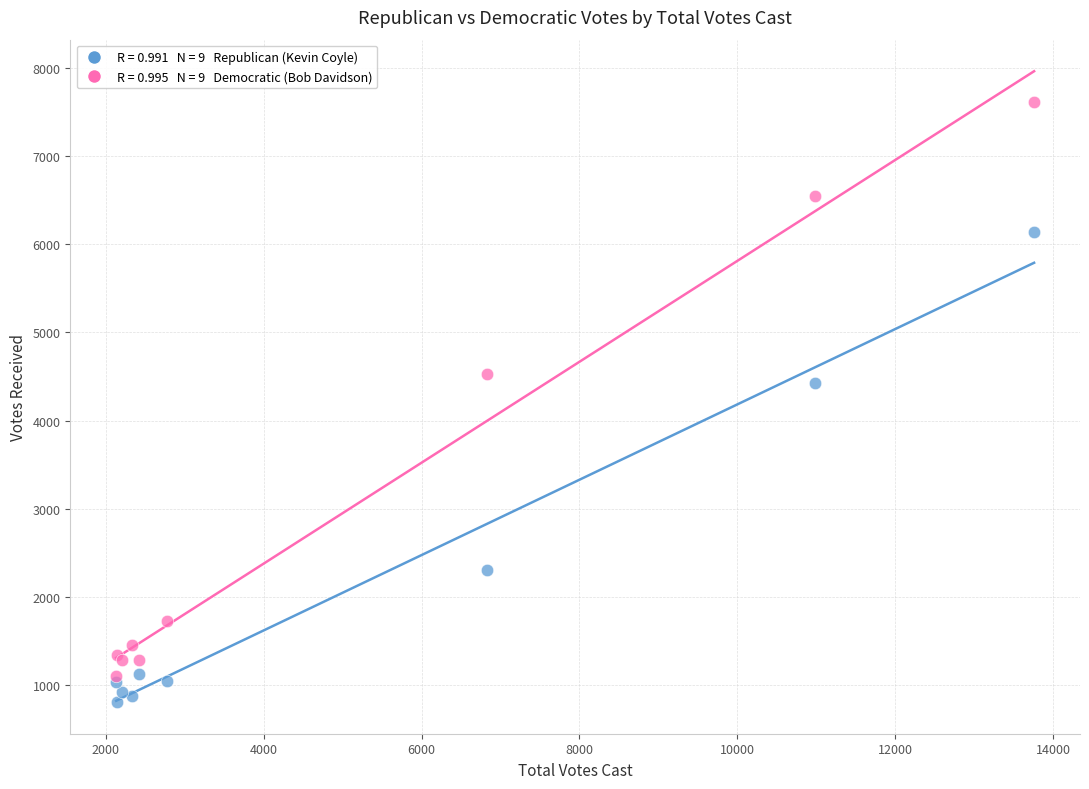

Across all series, what Y value is closest to 4213?

4424